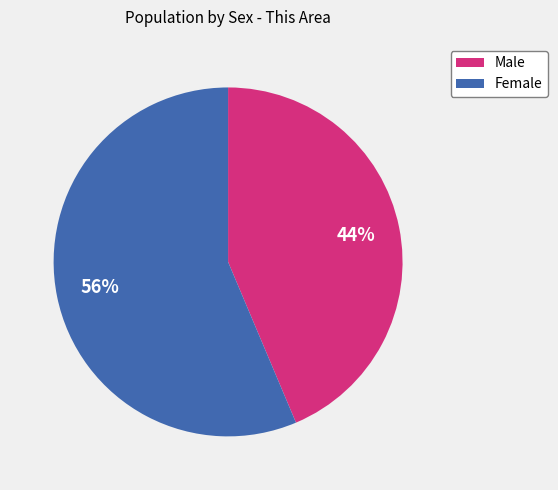

To the nearest percent, what percentage of the pie is Female?

56%